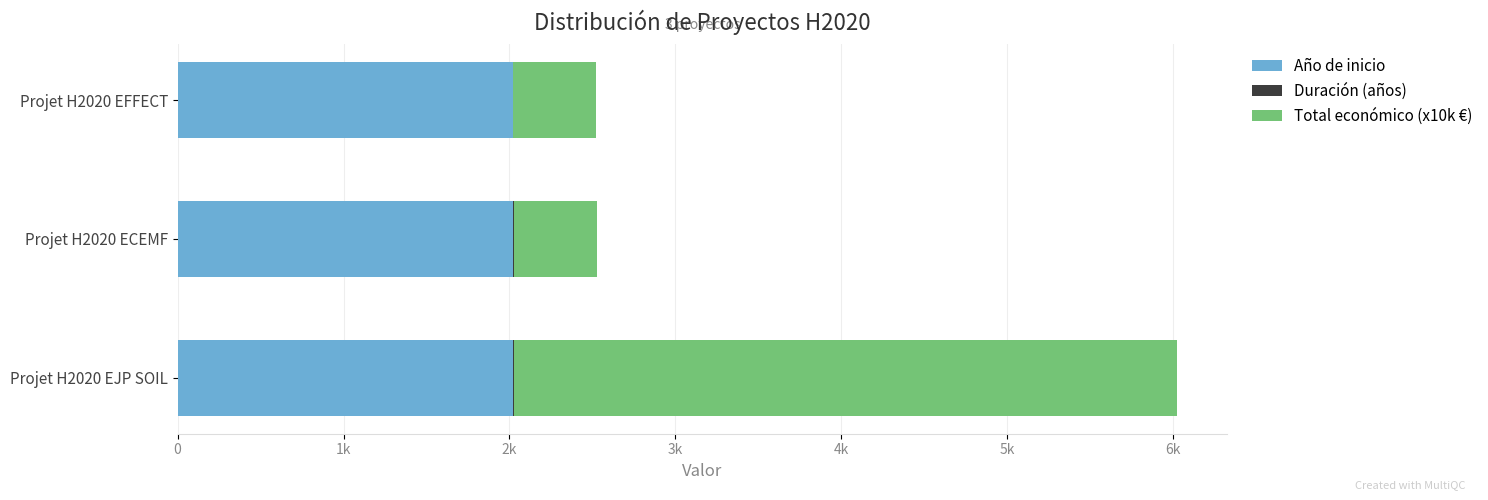

How many bars are there in each group?

3